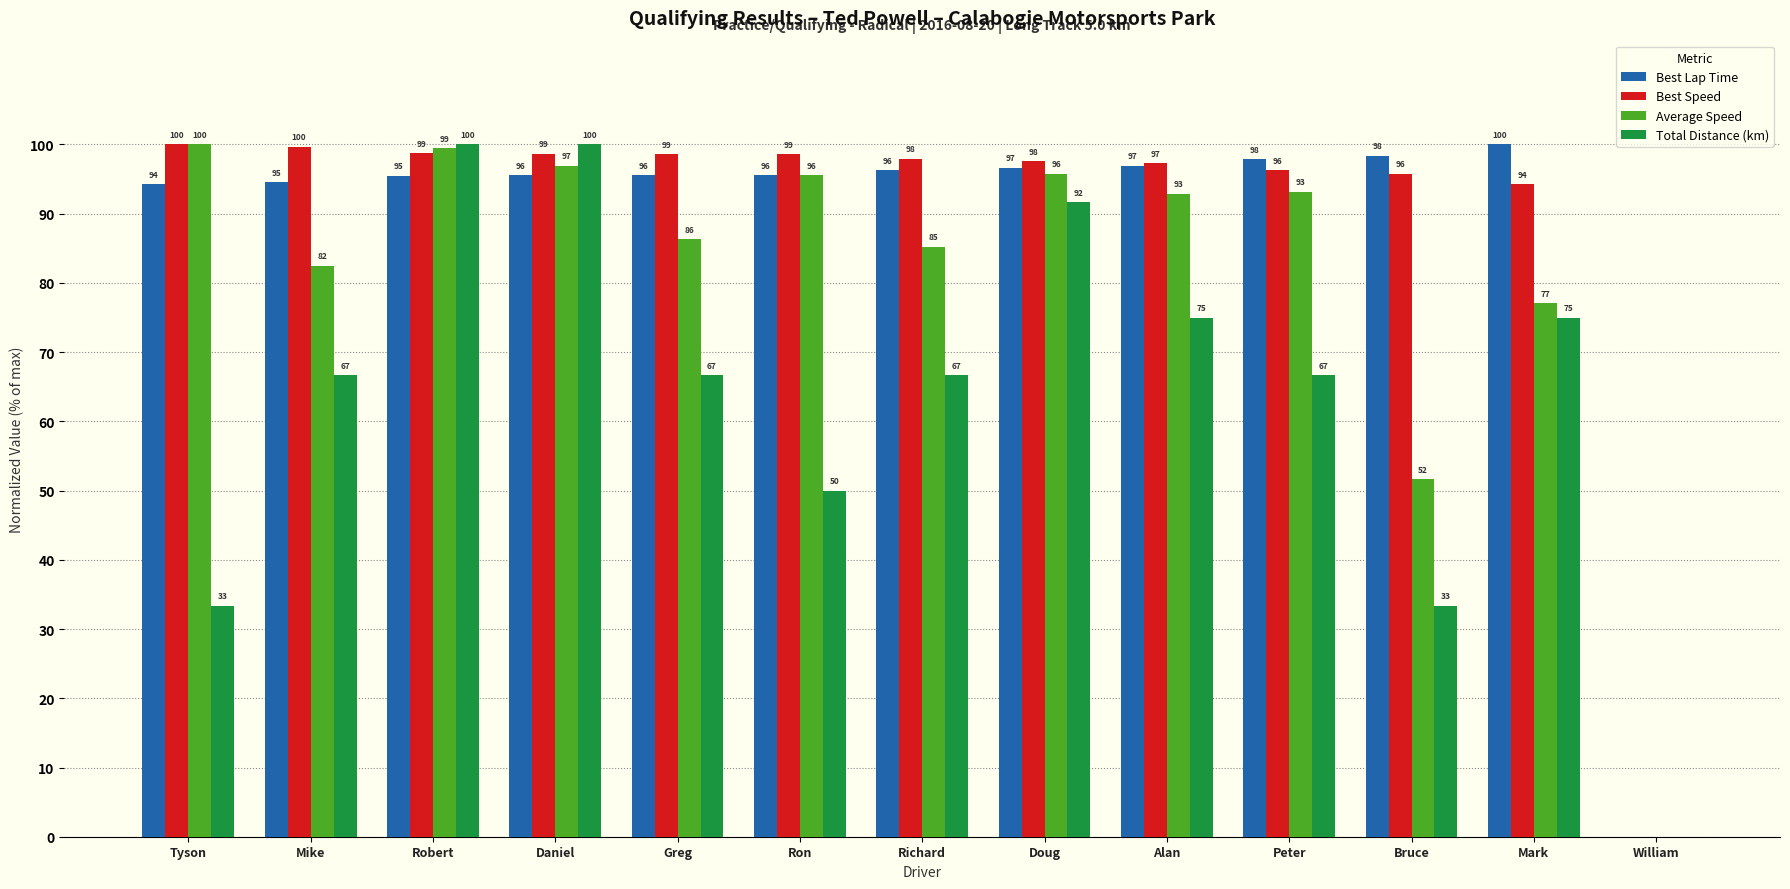

Are the bars horizontal?

No